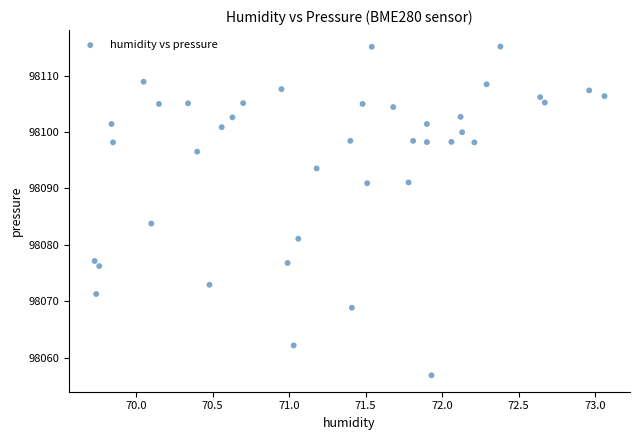

What Y value in the scatter plot is closest to 98086?

98083.8